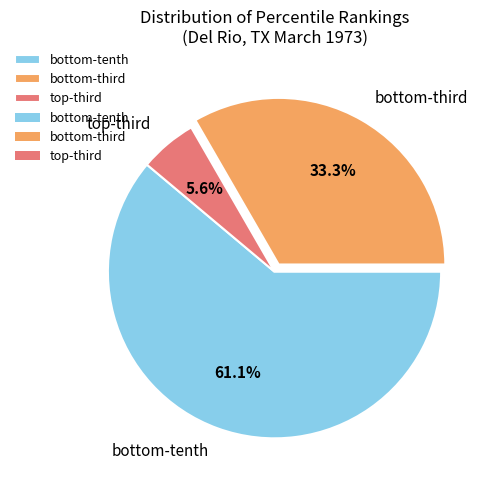

Count the number of slices in the pie.

3